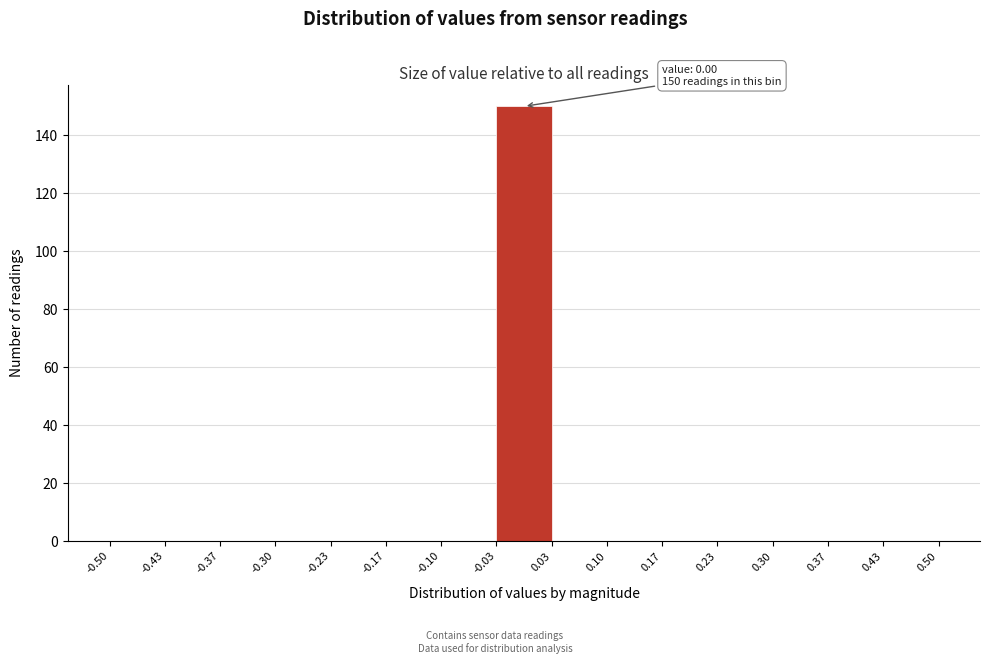

Which range on the x-axis has the tallest bar?

-0.03 to 0.03